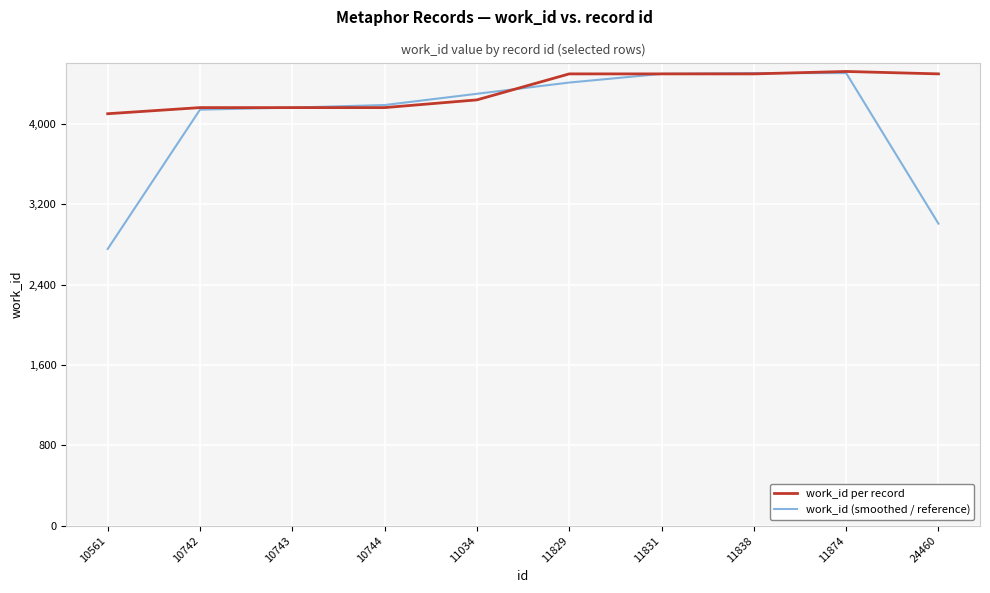

What is the maximum value for work_id (smoothed / reference)?

4509.0